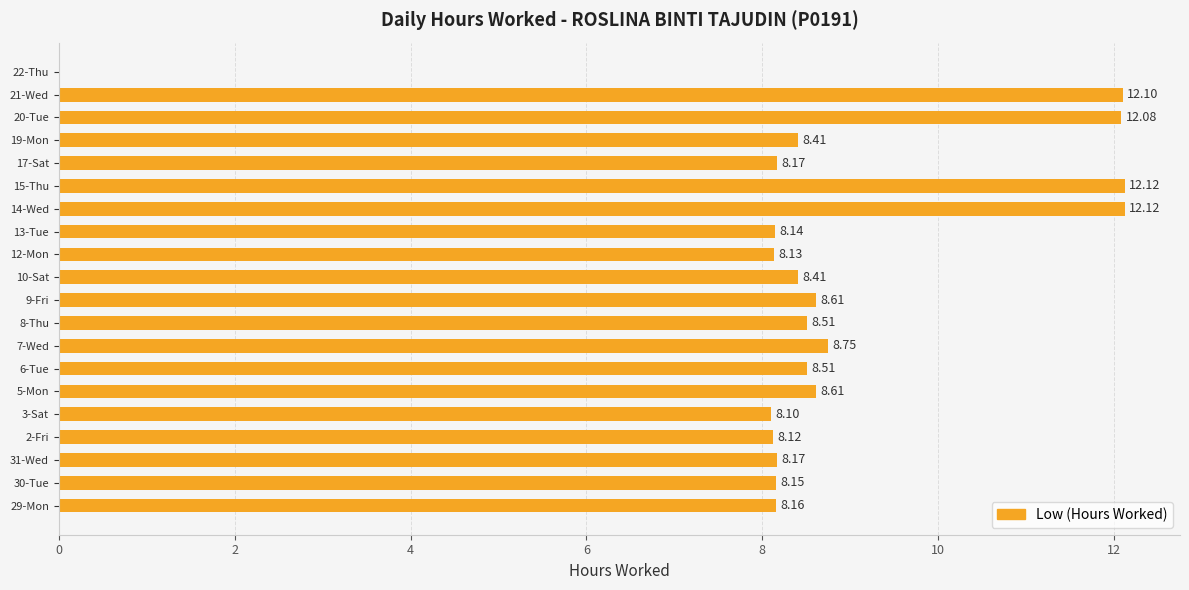

What is the ratio of the value at 7-Wed to the value at 14-Wed?

0.7